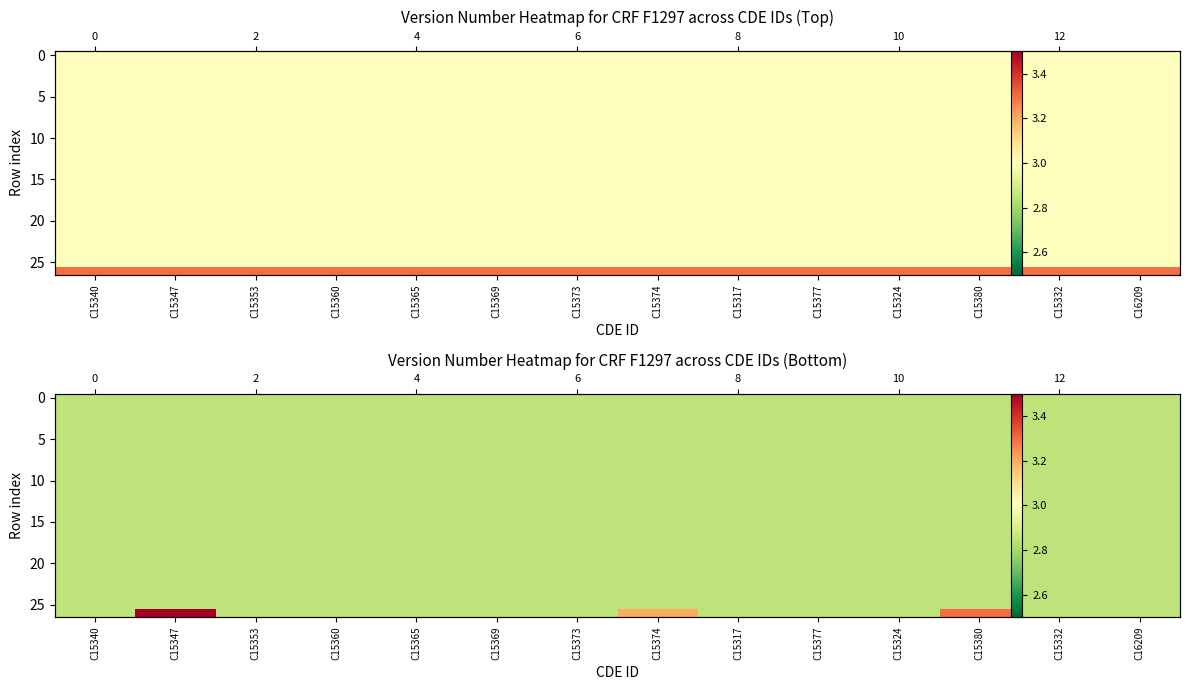

What value does the 5 series have at C15365?

2.8